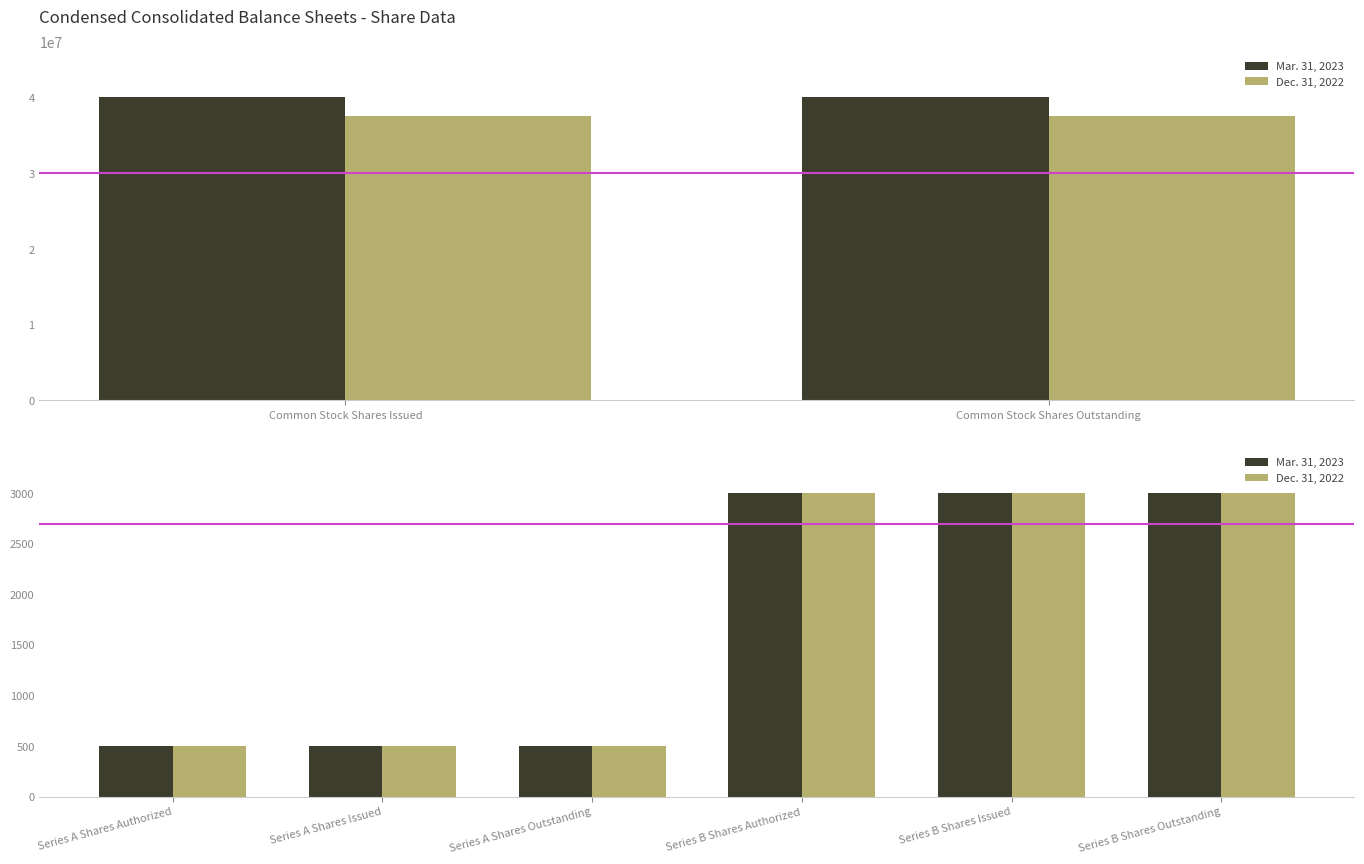

The value of Mar. 31, 2023 at Series B Shares Authorized is 3000. True or false?

True